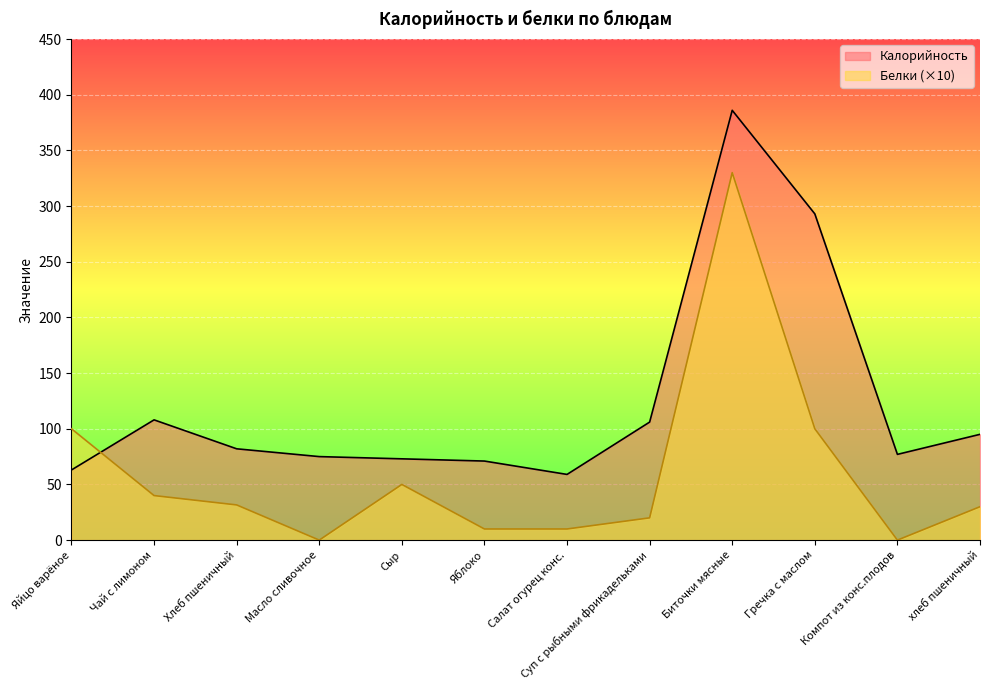

What is the difference between the Калорийность values at Чай с лимоном and Хлеб пшеничный?

26.0